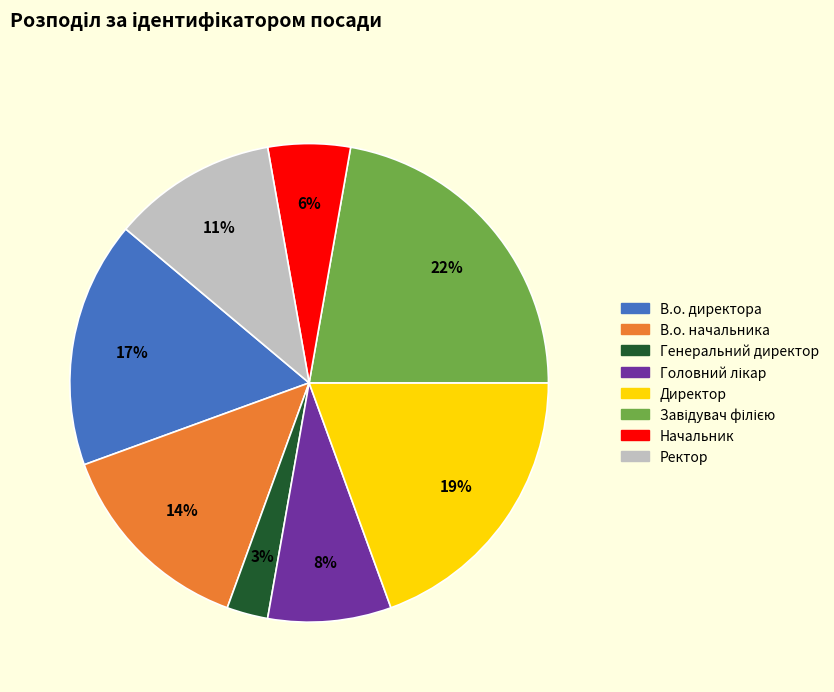

What is the ratio of the value at Ректор to the value at Директор?

0.6